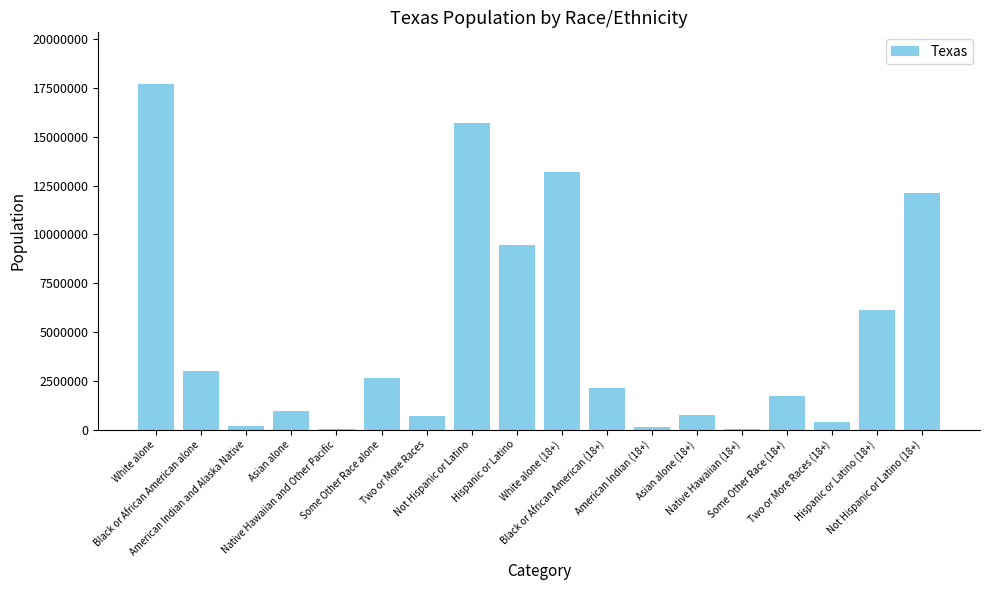

What is the change in value from Some Other Race alone to Hispanic or Latino?

+6832735